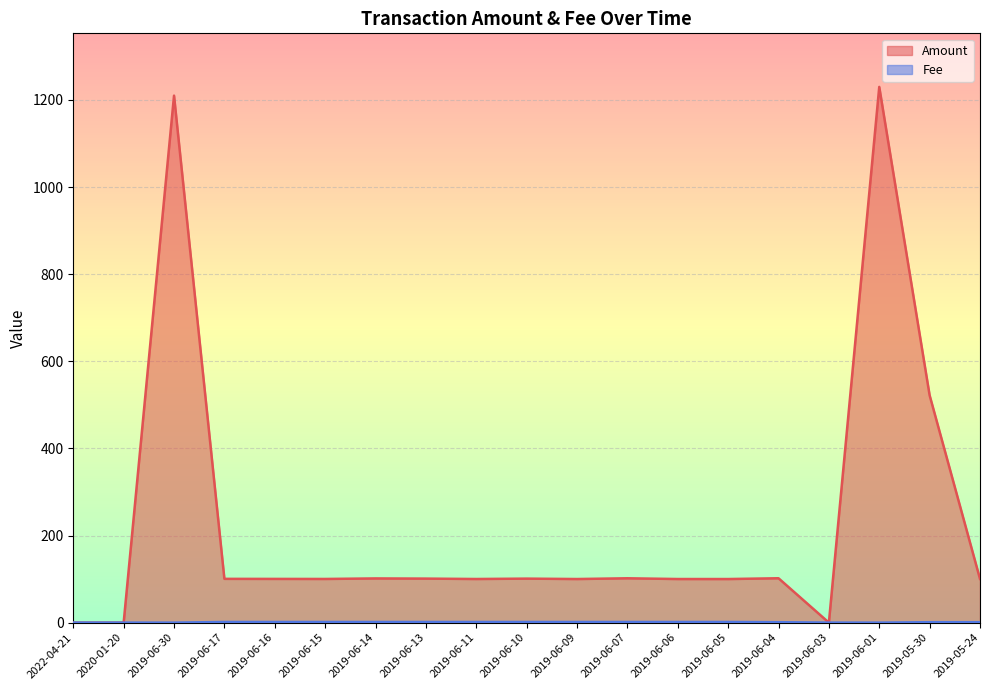

In Fee, how many points are lower than both neighbors (excluding endpoints)?

2